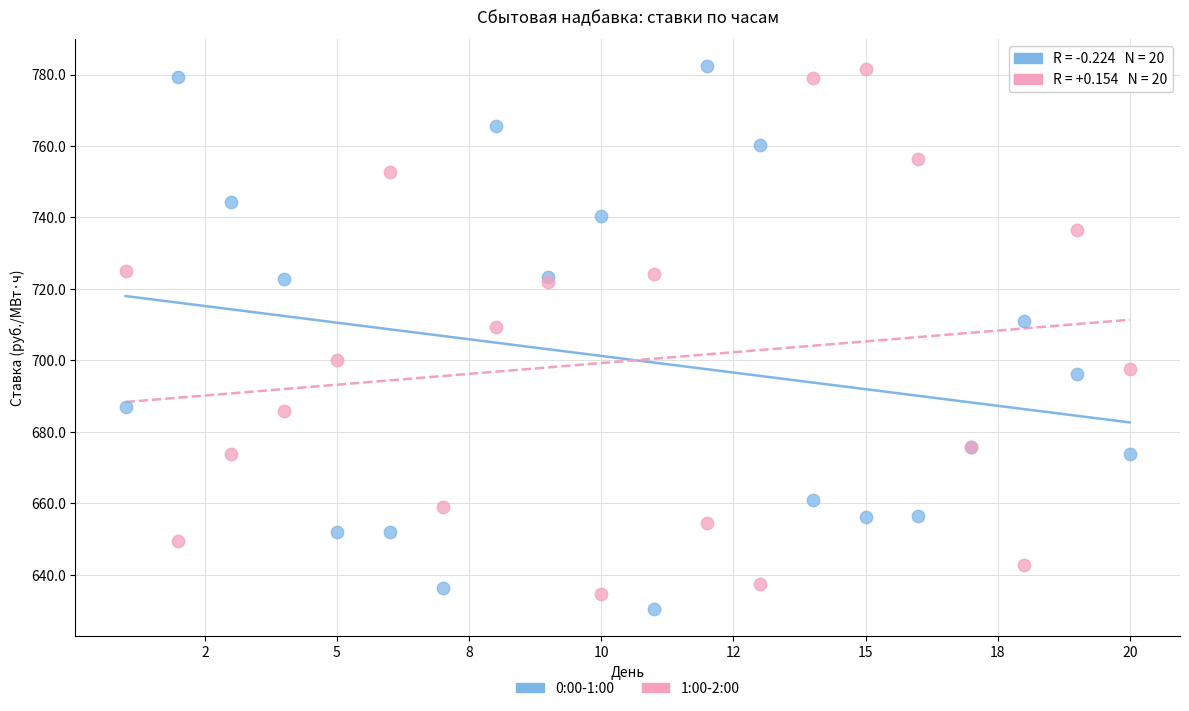

Across all series, what Y value is closest to 706?

709.4